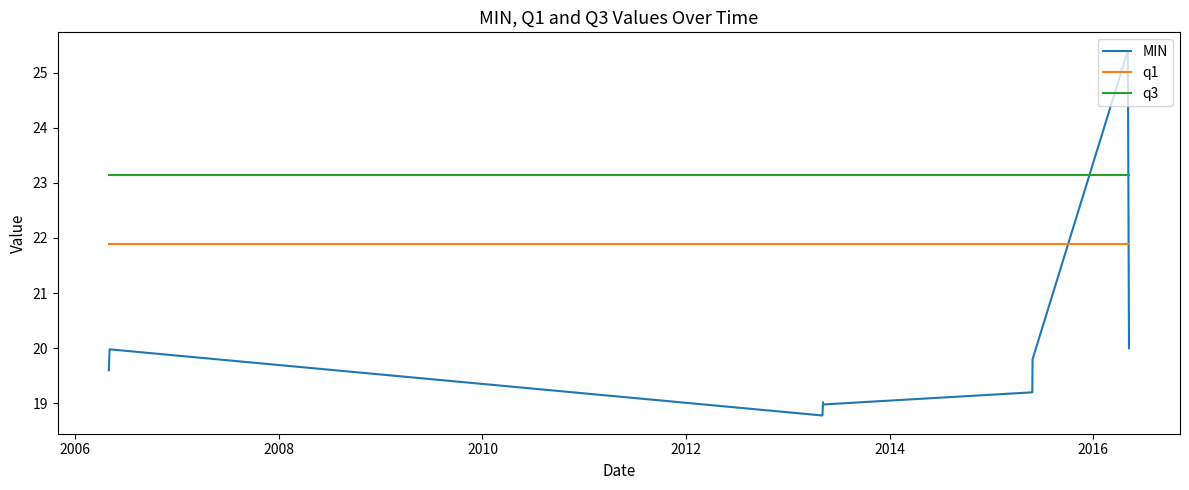

What is the difference between the maximum and minimum values in the MIN series?

6.6